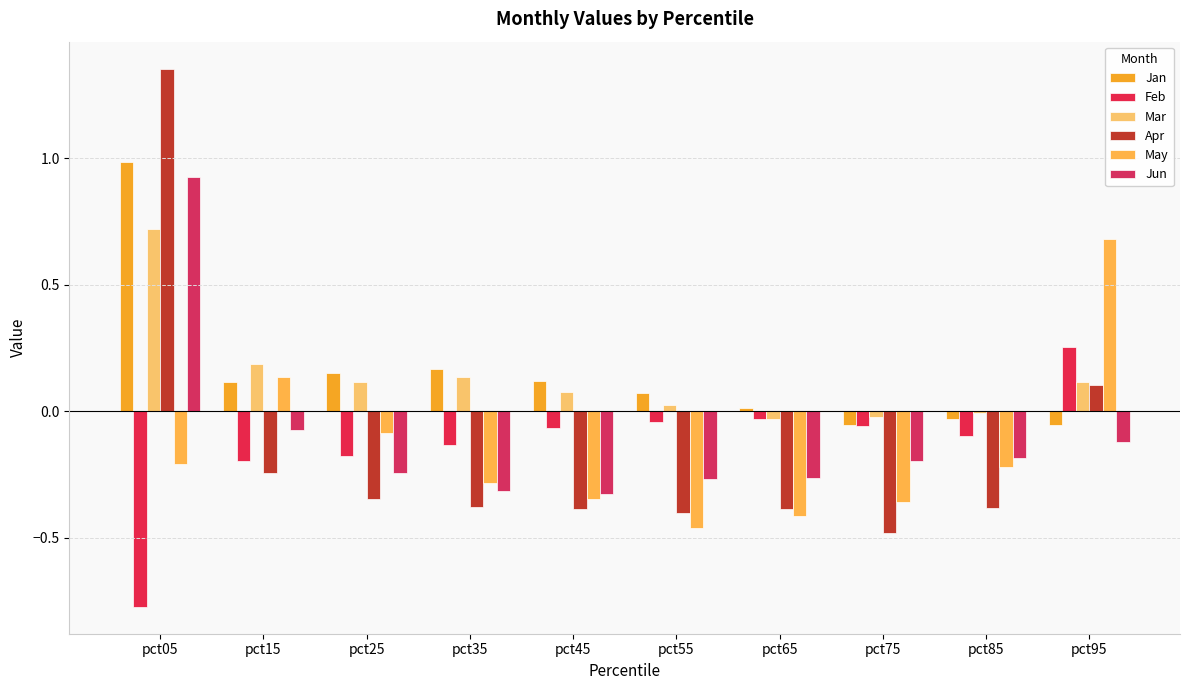

How many data points in Apr are less than 0?

8